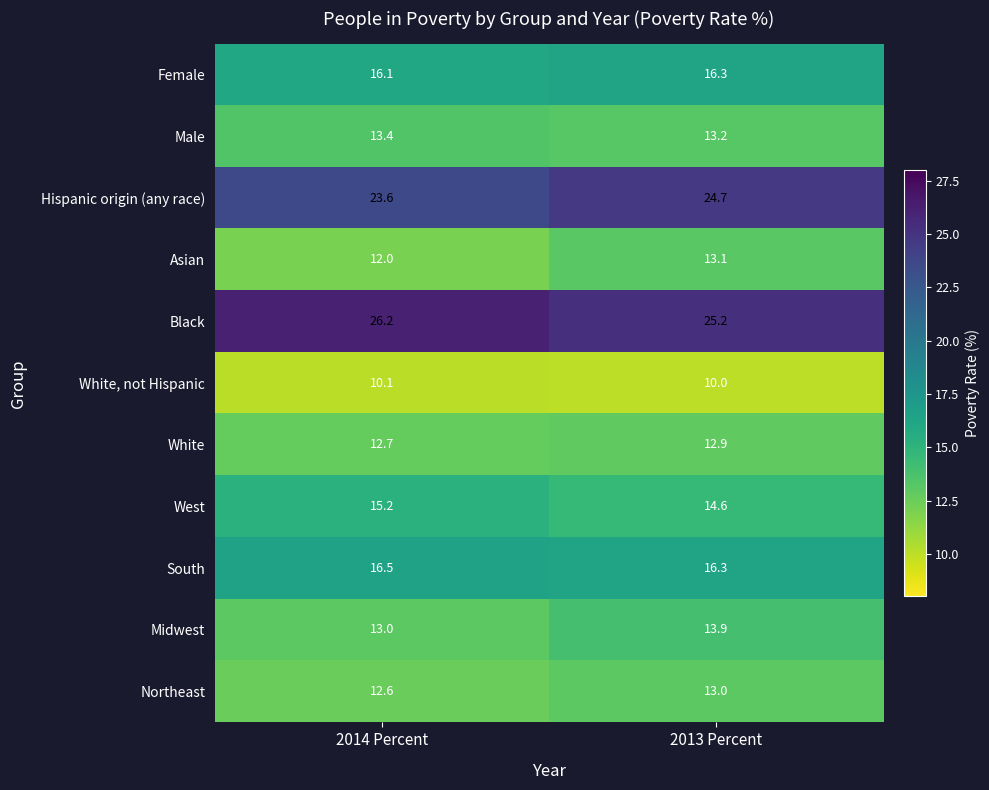

Which series has the largest total across all categories?

Black